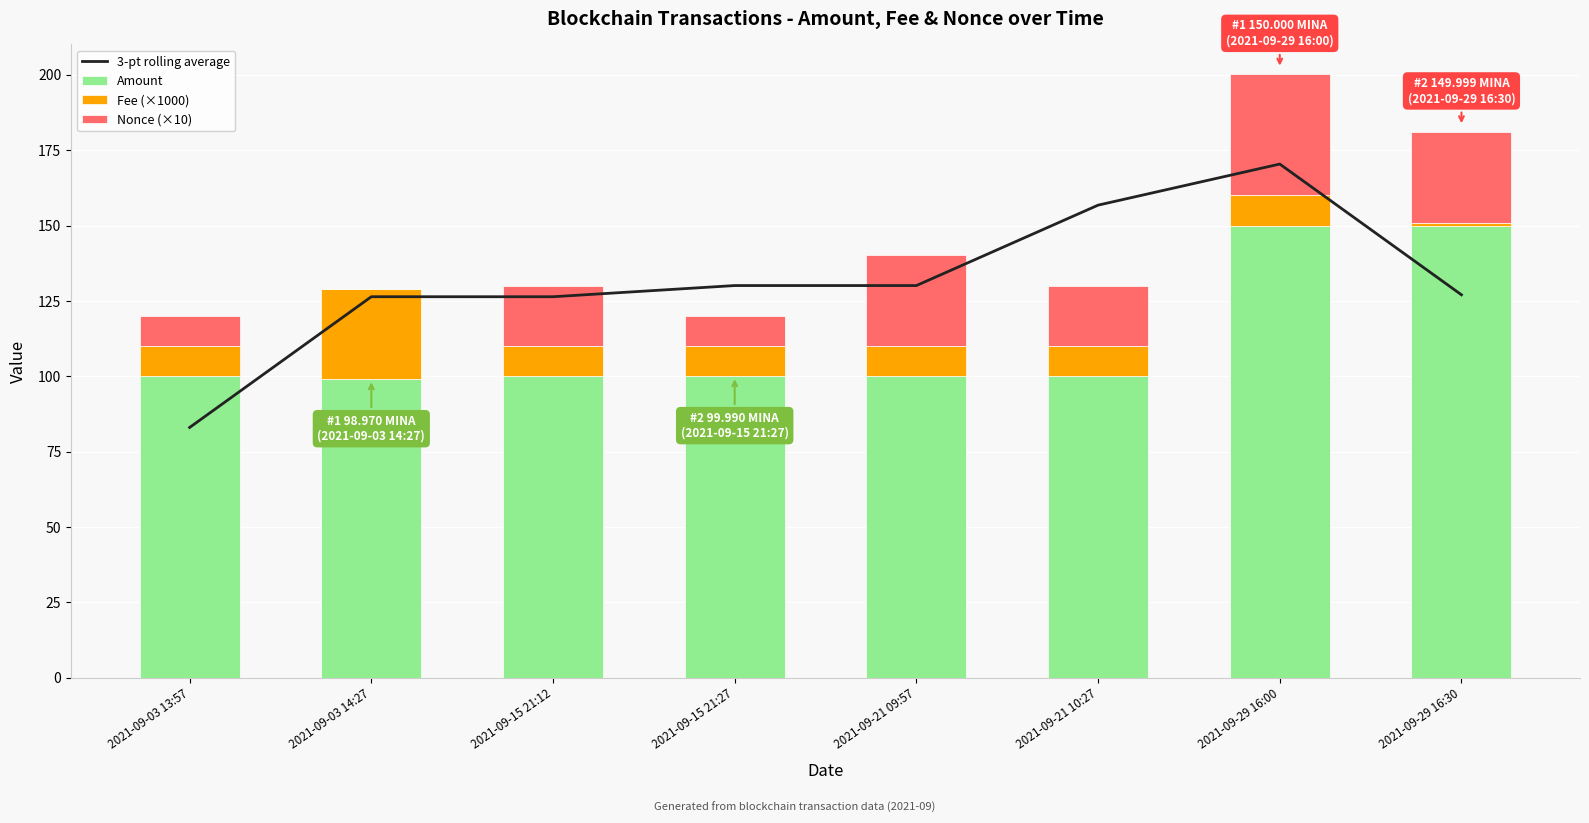

At which category is the sum across all series the highest?

2021-09-29 16:00